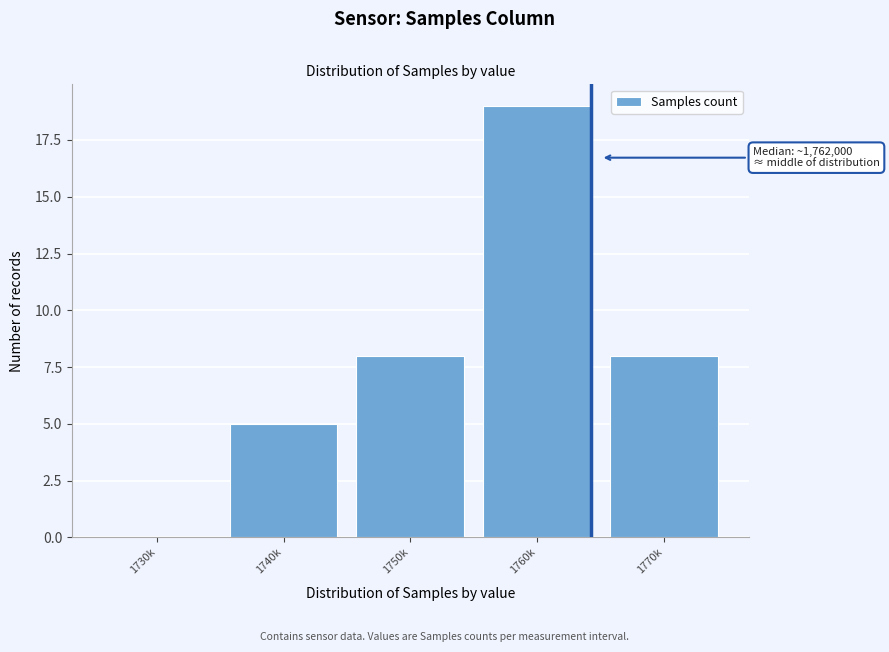

Reading left to right, list all the values displayed in this chart.

1730k=0	1740k=5	1750k=8	1760k=19	1770k=8